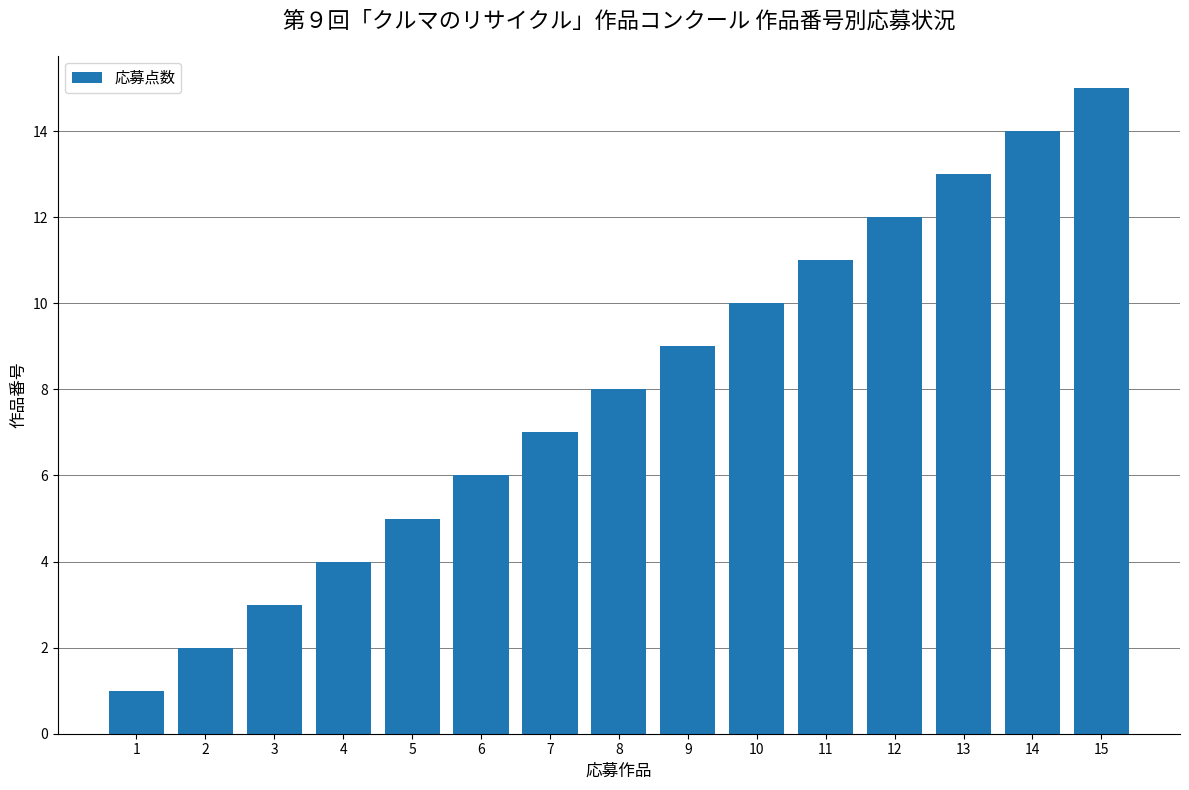

Rank the categories by value from highest to lowest.

15, 14, 13, 12, 11, 10, 9, 8, 7, 6, 5, 4, 3, 2, 1